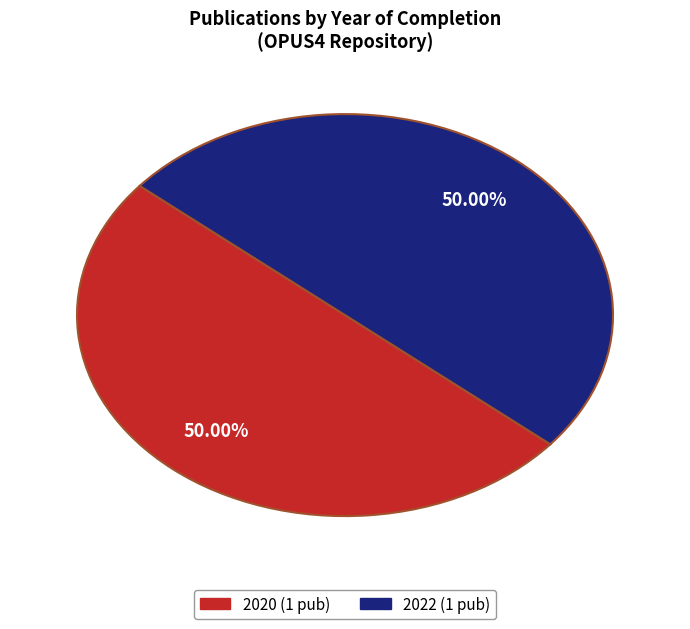

Is there any slice that represents more than half of the pie?

Yes